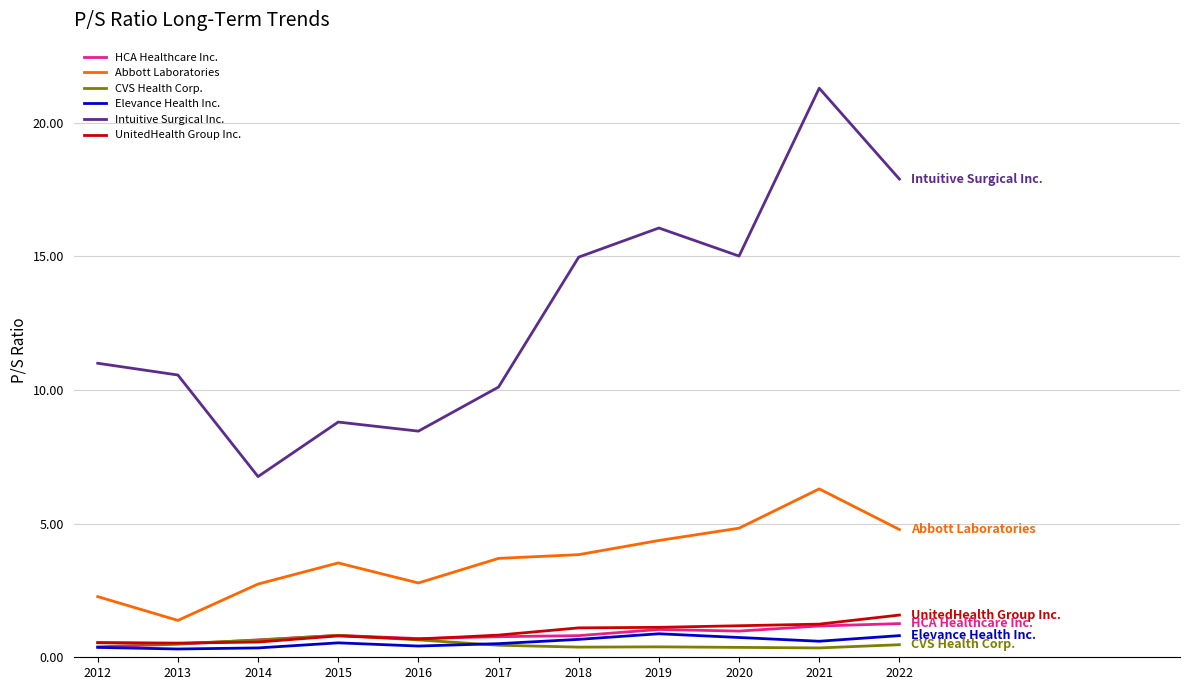

Is this an area chart (filled region under the line)?

No